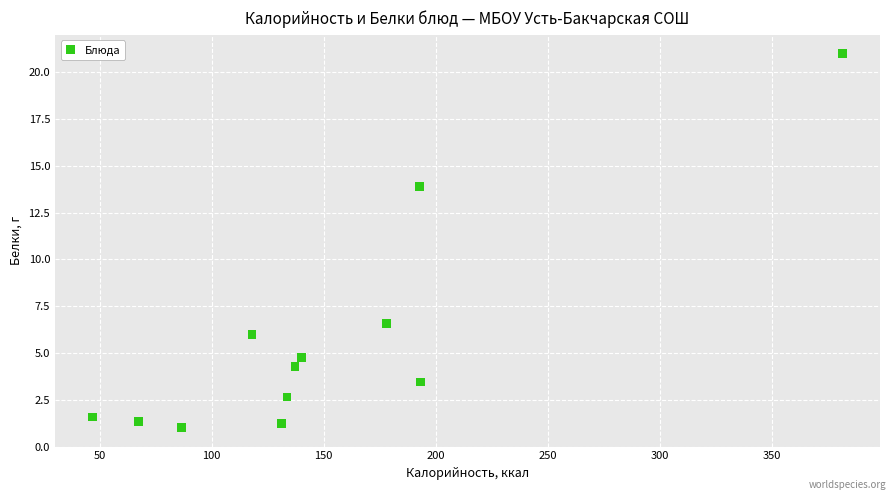

What Y value in the scatter plot is closest to 11?

13.9